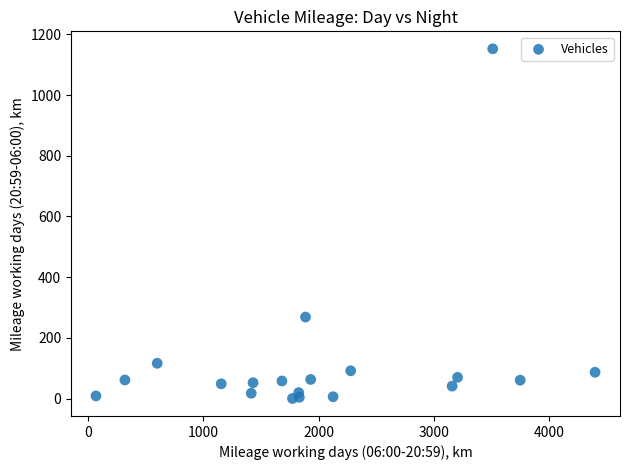

What Y value in the scatter plot is closest to 576?

268.4